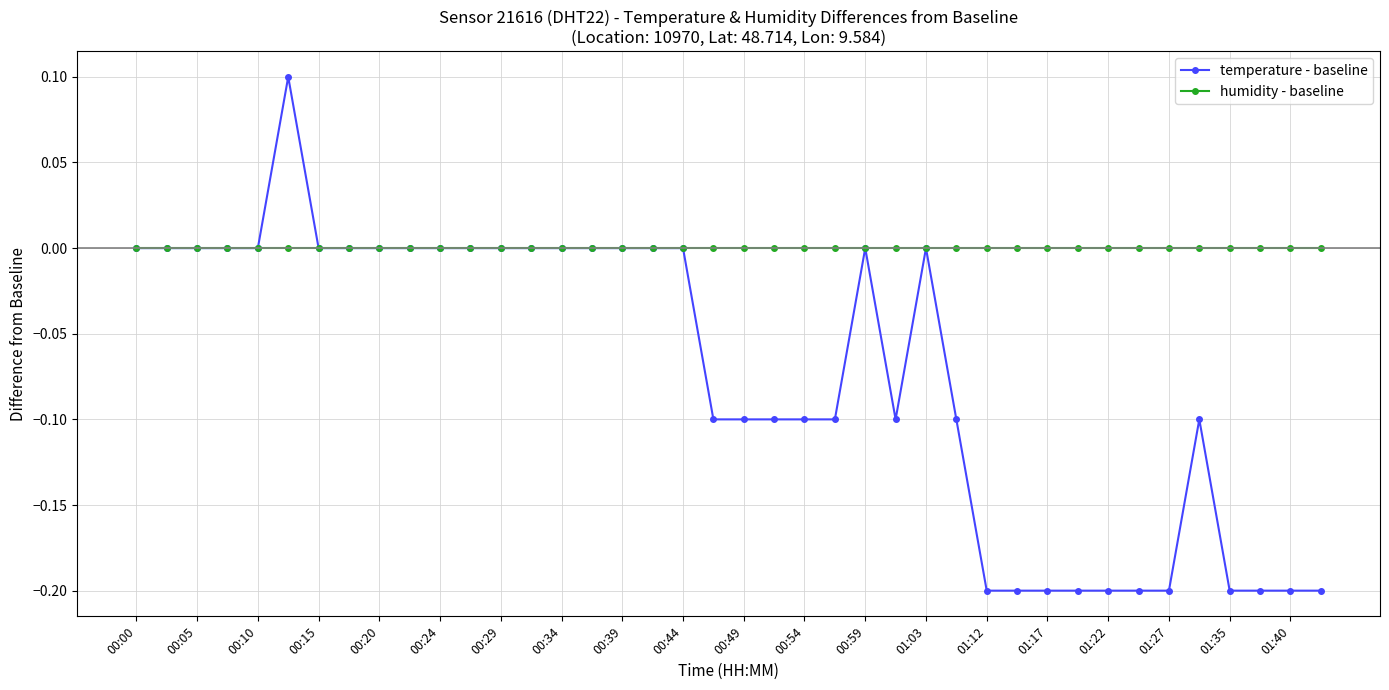

Which series has the widest spread of values?

temperature - baseline